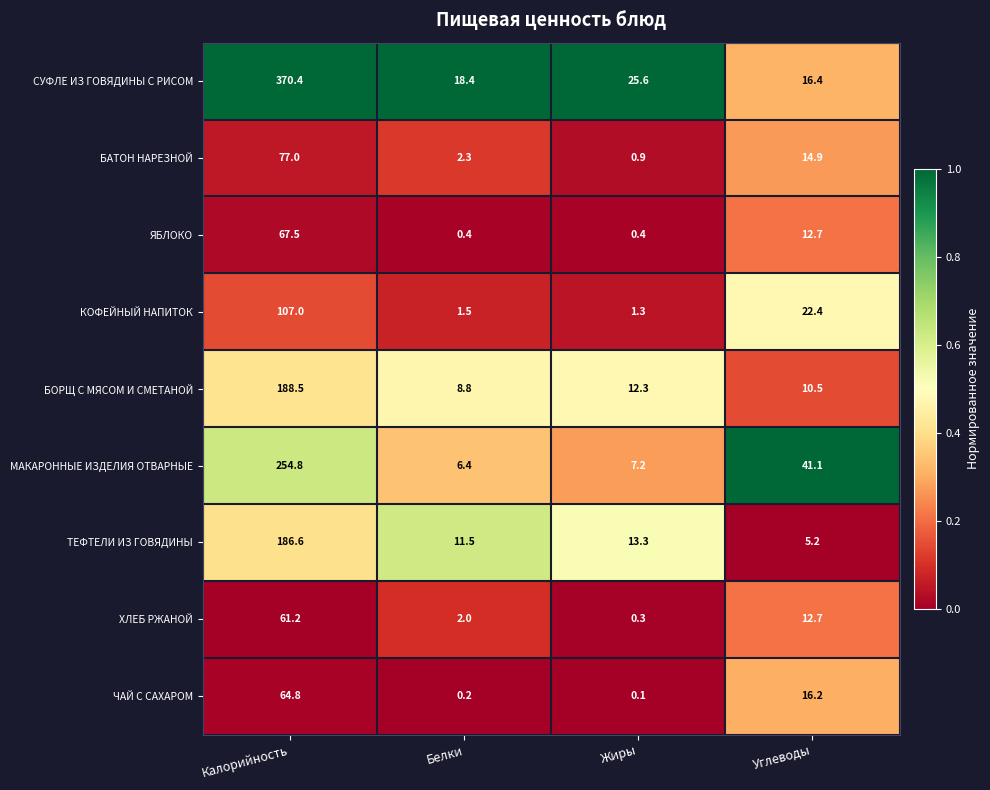

What is the difference between the КОФЕЙНЫЙ НАПИТОК values at Жиры and Углеводы?

21.1